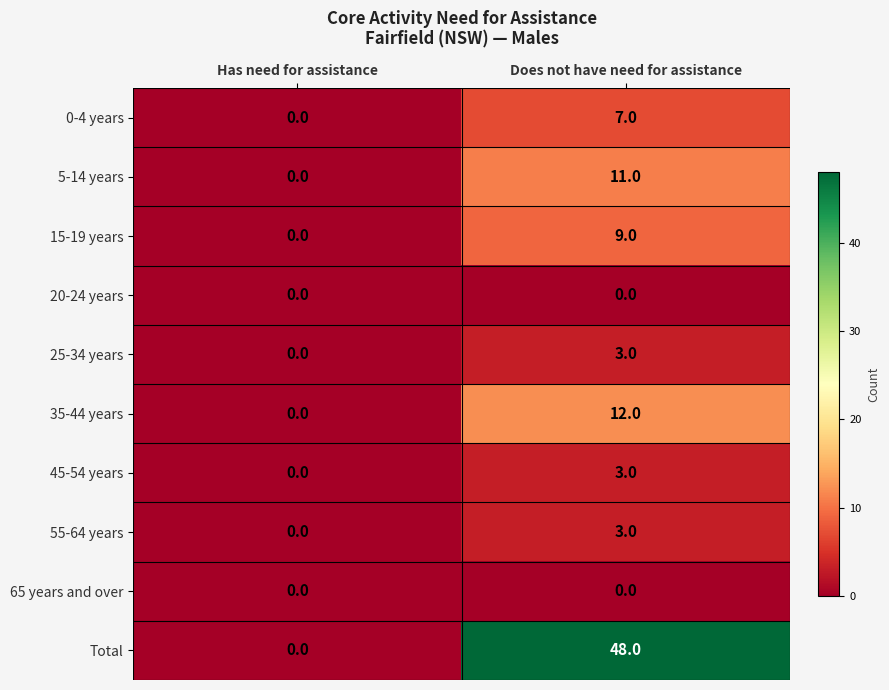

At which category does the chart reach its peak across all series?

Does not have need for assistance